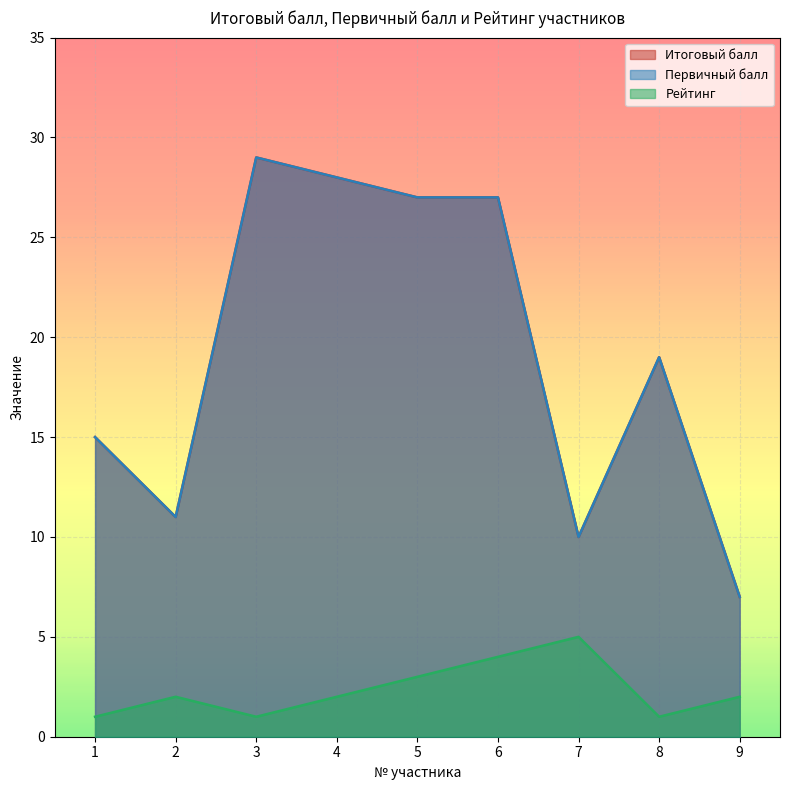

Which label corresponds to the largest value in the chart?

3